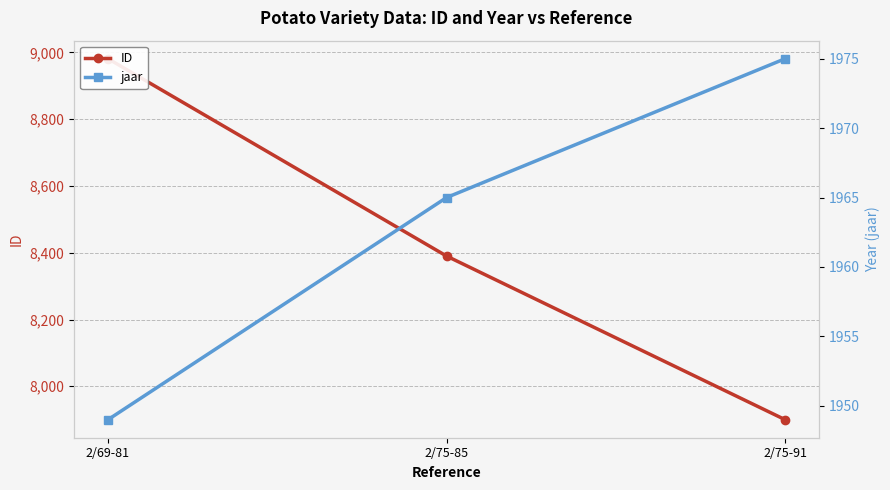

What is the maximum value for jaar?

1975